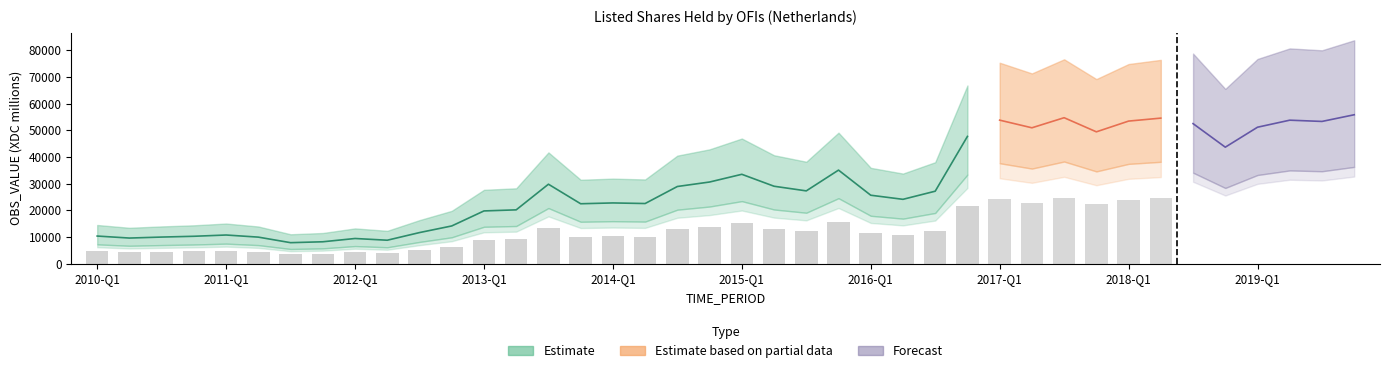

The value at 2010-Q2 is 9615. True or false?

True